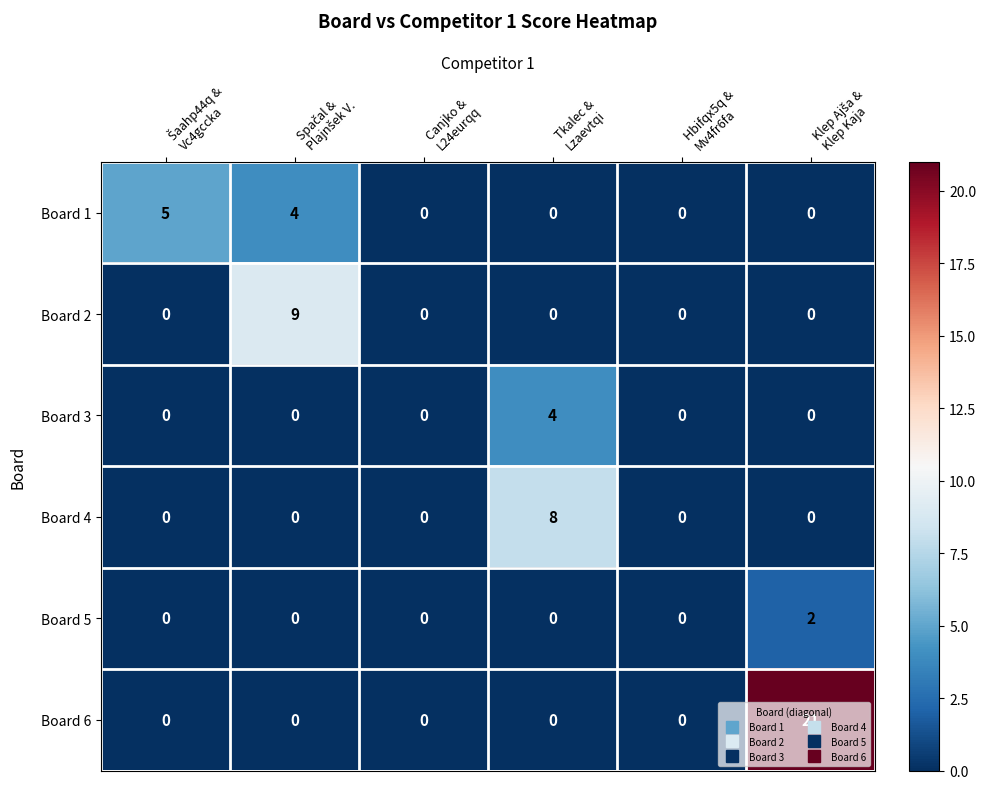

At how many categories does at least one series exceed 16?

1